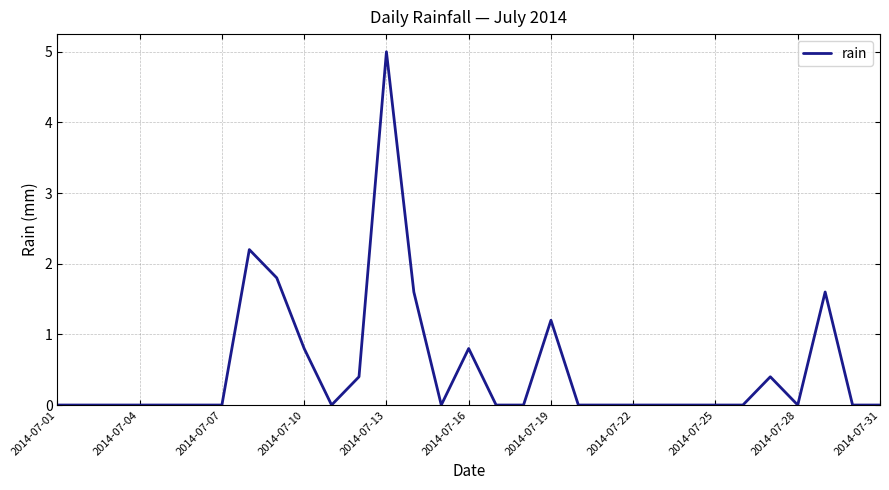

What is the maximum value shown in the chart?

5.0